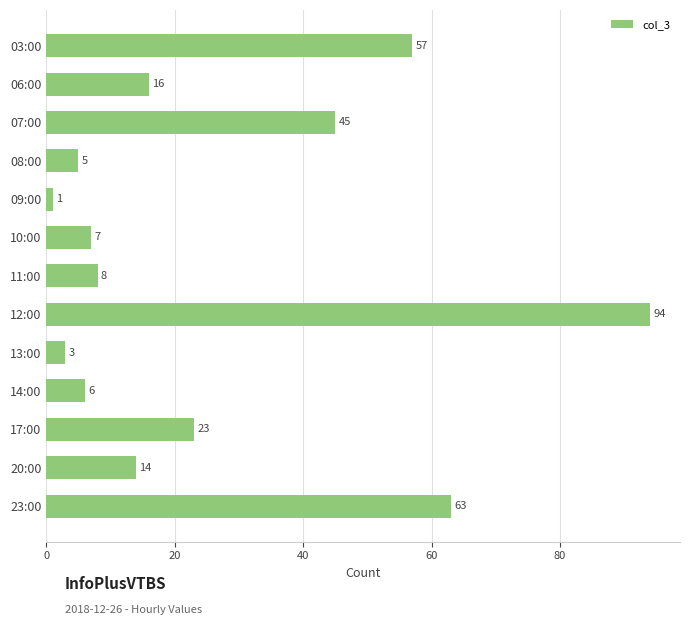

Does the chart contain any negative values?

No